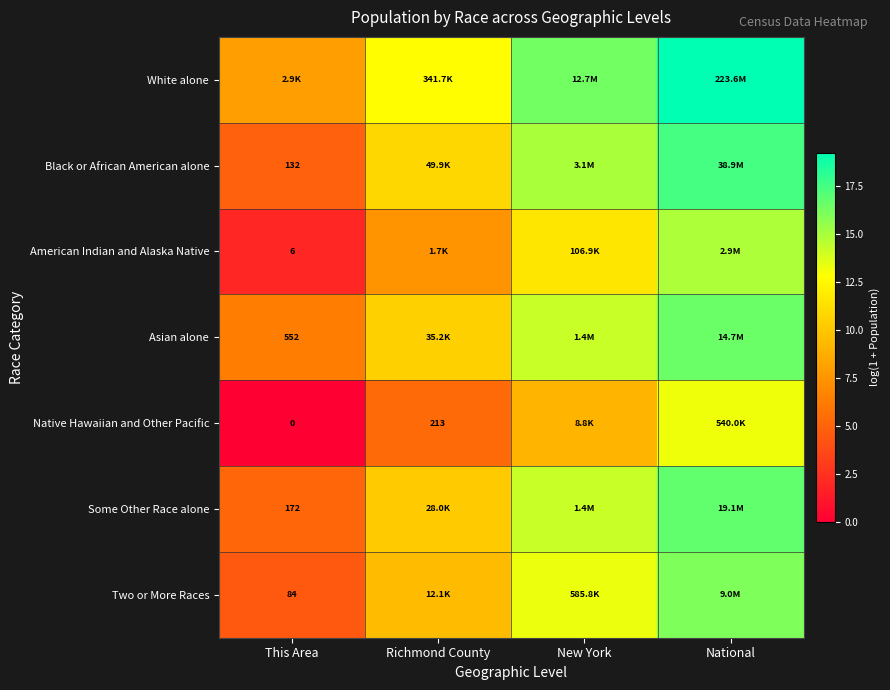

How many data points in Some Other Race alone are above 14?

2